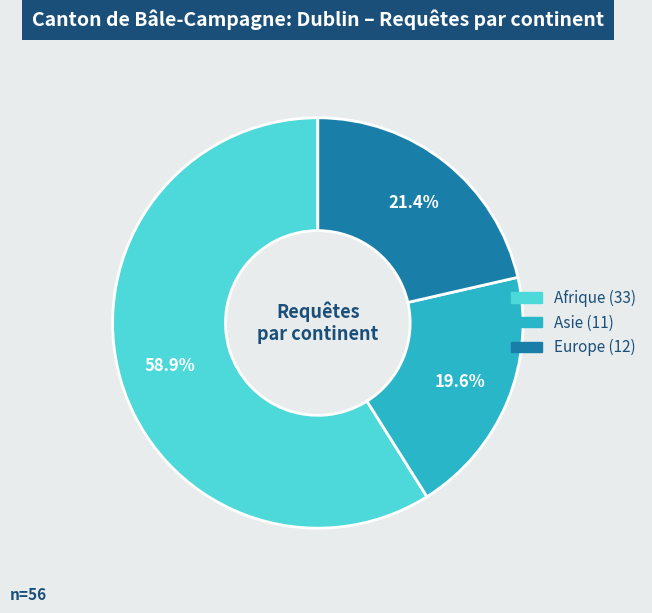

How many segments does this pie chart have?

3